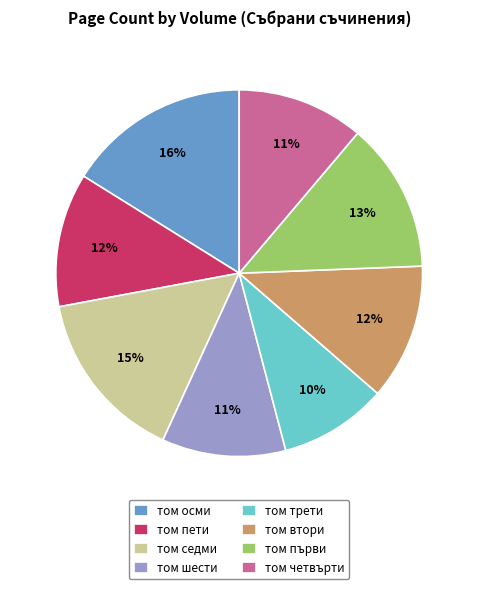

What percentage is the том трети slice, to the nearest percent?

10%